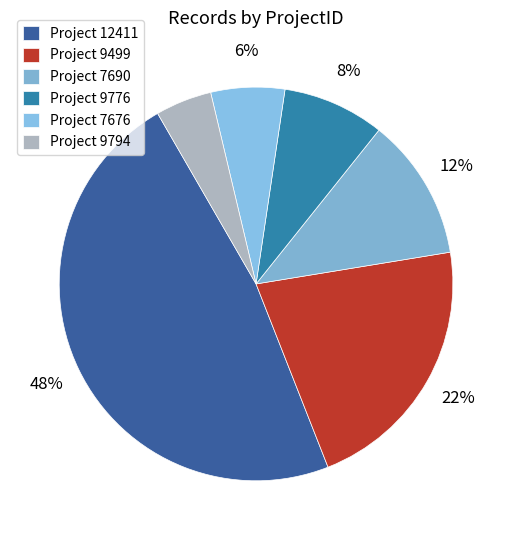

To the nearest percent, what is the difference between the largest and smallest slice percentages?

43%